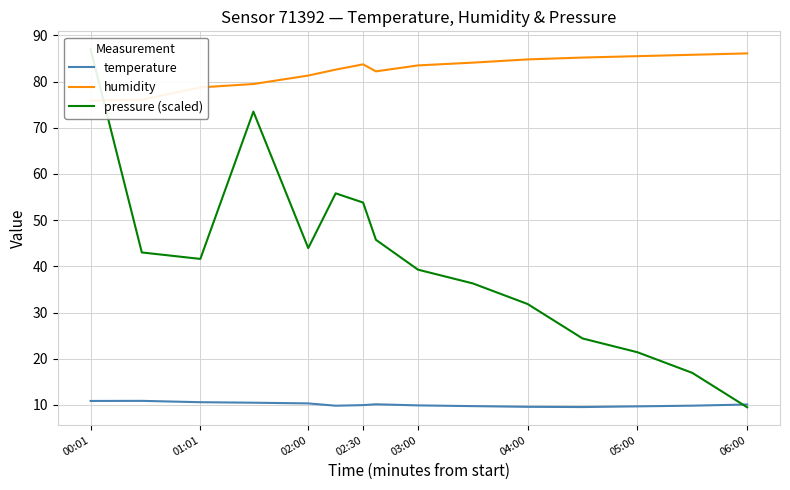

How many intersections are there between humidity and pressure (scaled)?

1